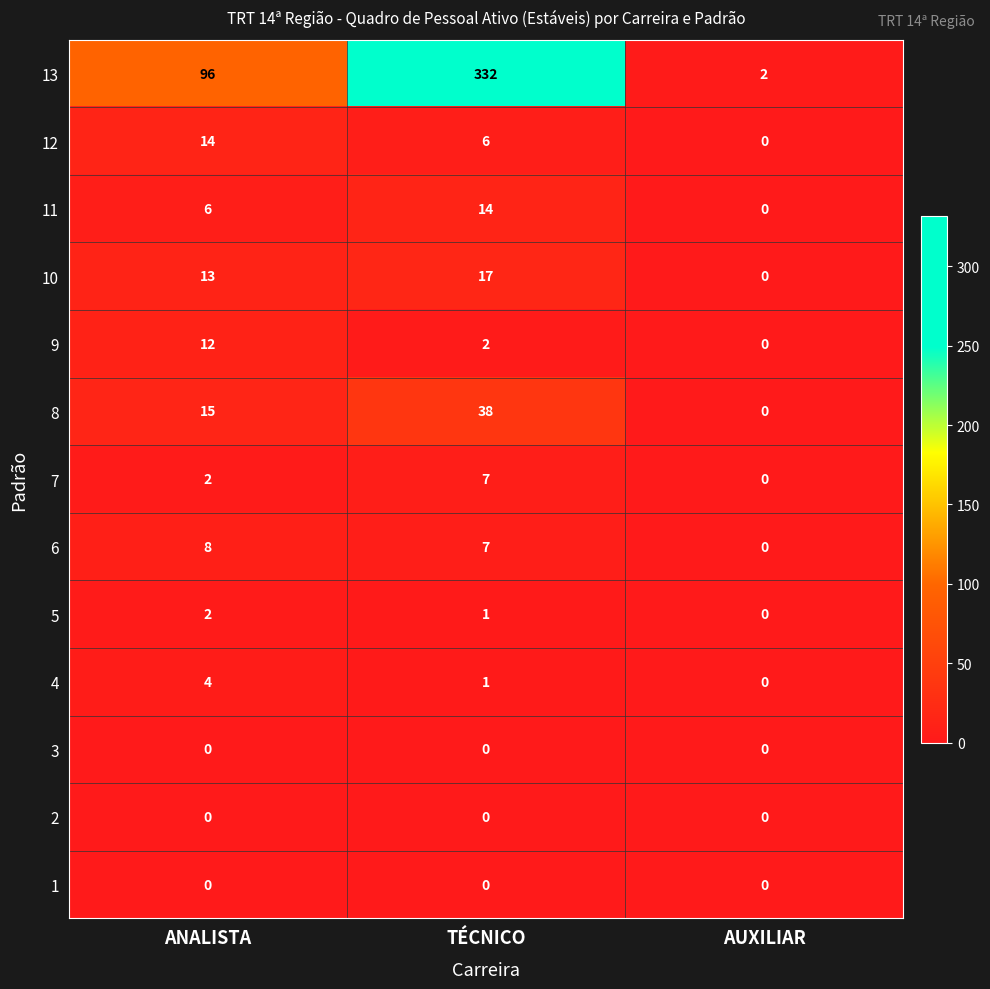

How many values in the 5 series are below 1?

1